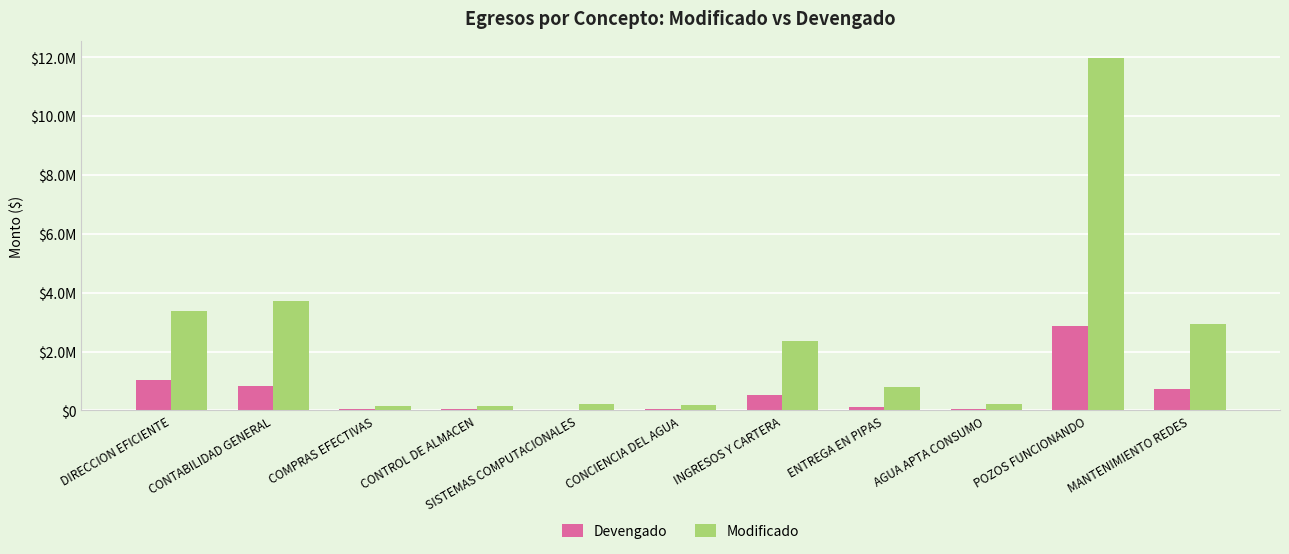

What is the sum of all Modificado values?

26097156.6